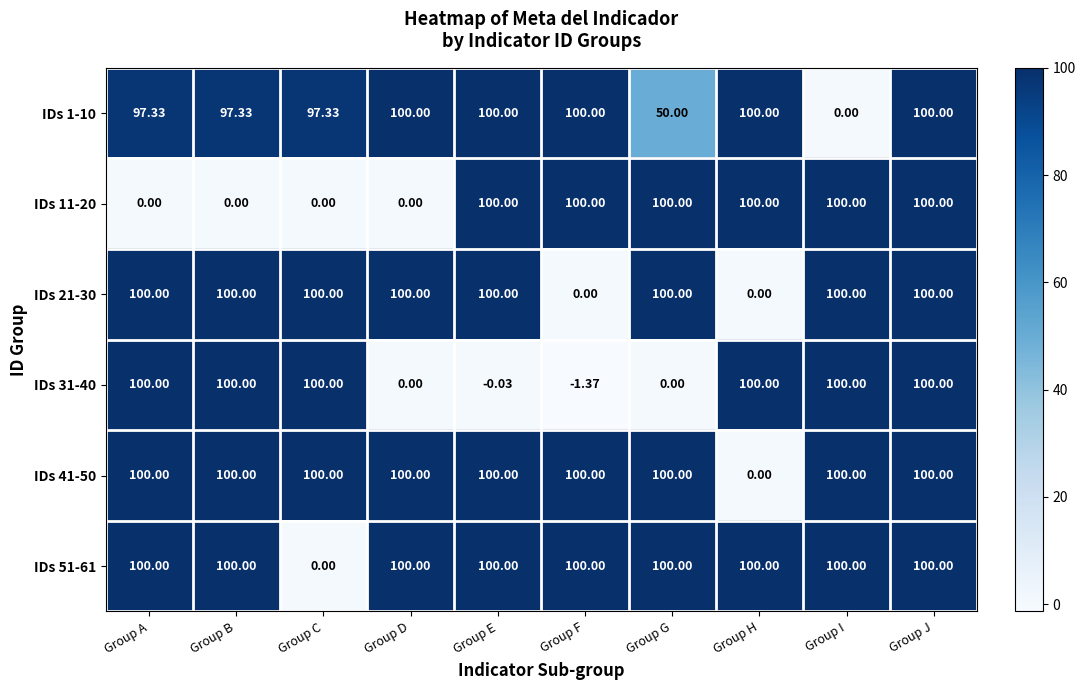

What is the total value across all series at Group I?

500.0